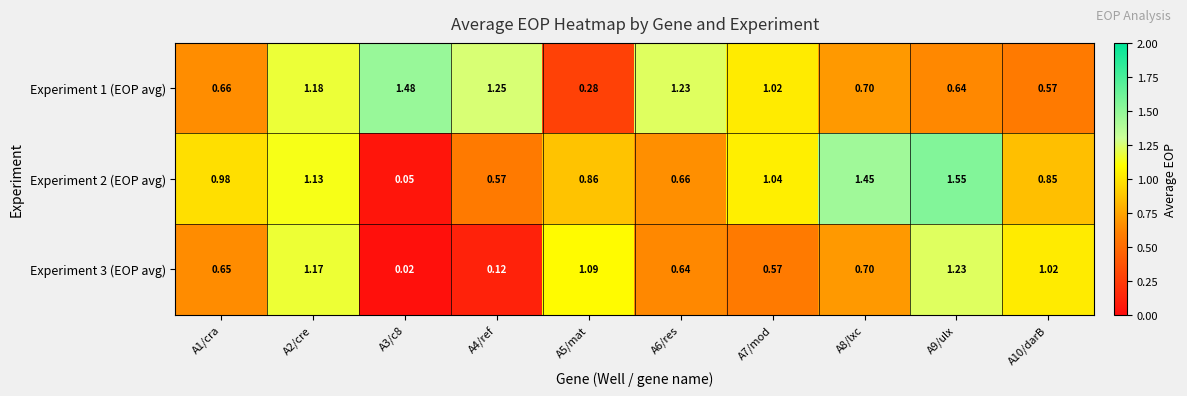

What is the spread (max minus min) of values at A7/mod?

0.5